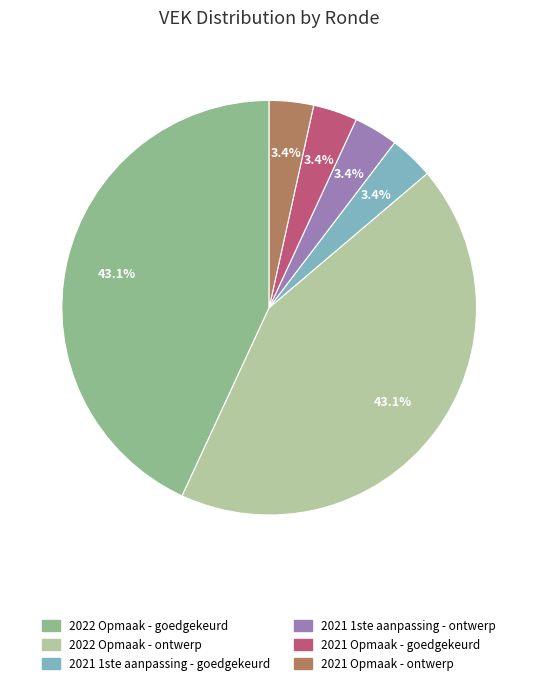

Is it true that 2021 Opmaak - ontwerp is 3% of the pie?

True